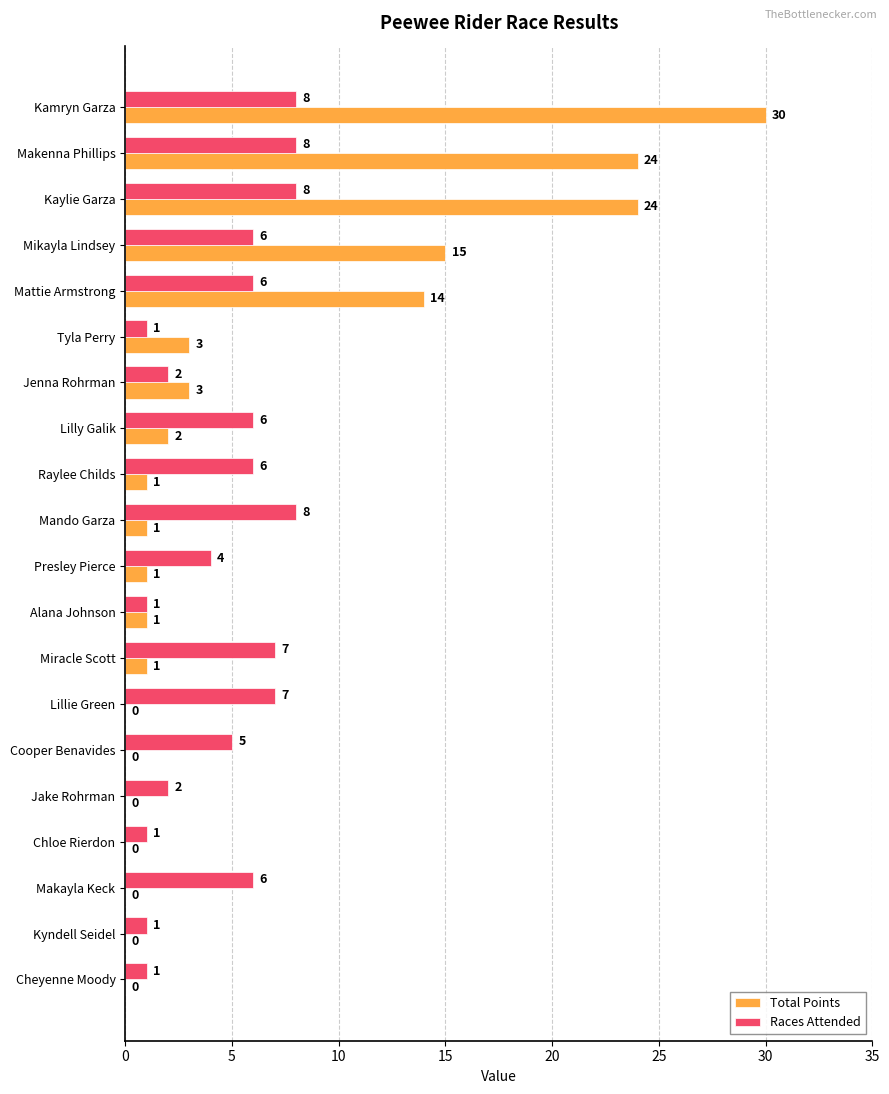

Where is Total Points nearest to the value 15?

Mikayla Lindsey